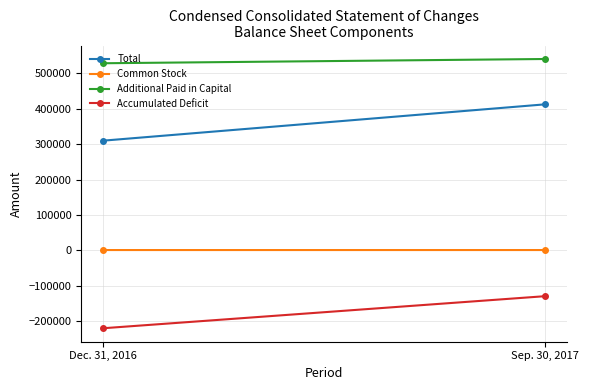

List the labels in order of Total value, largest first.

Sep. 30, 2017, Dec. 31, 2016